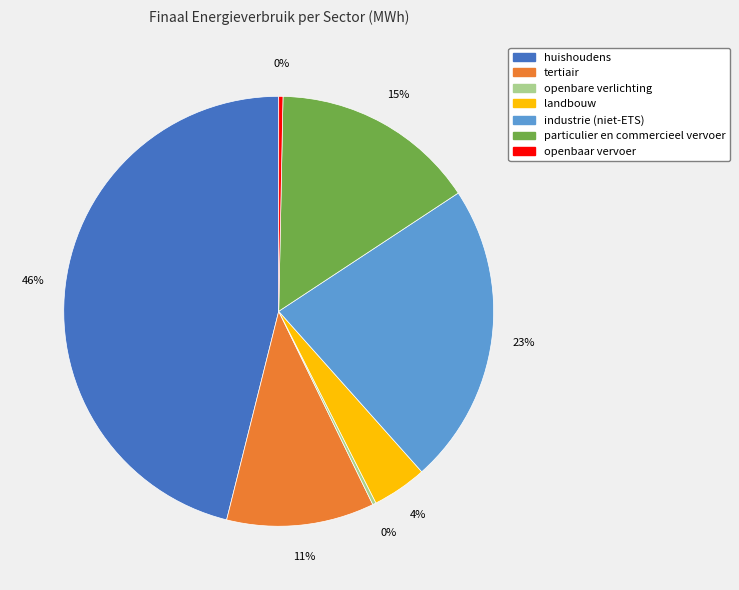

To the nearest percent, what is the difference between the largest and smallest slice percentages?

46%